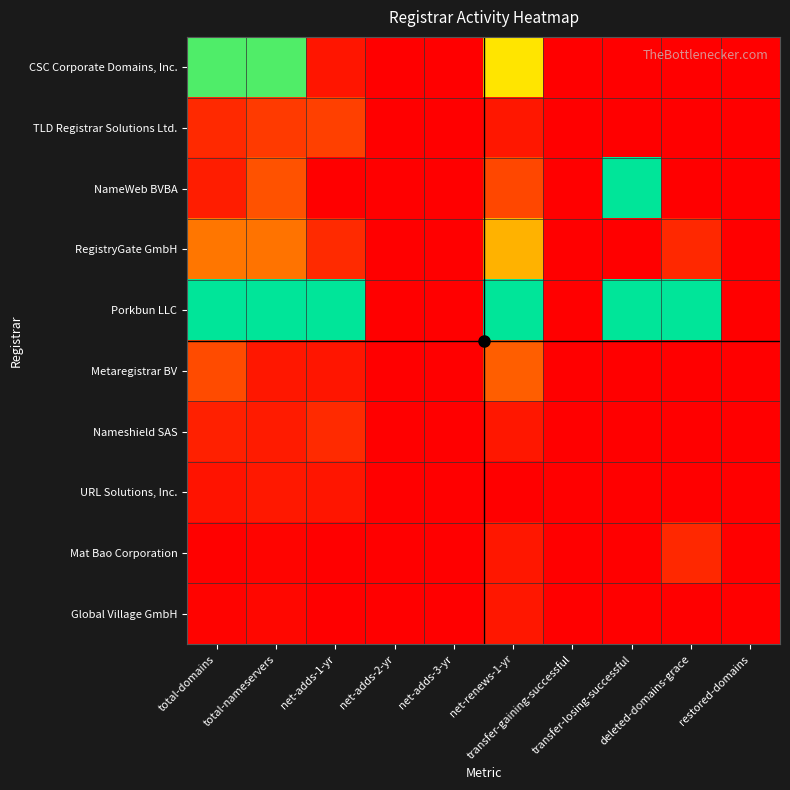

Reading left to right, transcribe all the data shown in this chart.

CSC Corporate Domains, Inc.: total-domains=0.9	total-nameservers=0.9	net-adds-1-yr=0.0	net-adds-2-yr=0.0	net-adds-3-yr=0.0	net-renews-1-yr=0.6	transfer-gaining-successful=0.0	transfer-losing-successful=0.0	deleted-domains-grace=0.0	restored-domains=0.0
TLD Registrar Solutions Ltd.: total-domains=0.1	total-nameservers=0.1	net-adds-1-yr=0.1	net-adds-2-yr=0.0	net-adds-3-yr=0.0	net-renews-1-yr=0.0	transfer-gaining-successful=0.0	transfer-losing-successful=0.0	deleted-domains-grace=0.0	restored-domains=0.0
NameWeb BVBA: total-domains=0.1	total-nameservers=0.2	net-adds-1-yr=0.0	net-adds-2-yr=0.0	net-adds-3-yr=0.0	net-renews-1-yr=0.1	transfer-gaining-successful=0.0	transfer-losing-successful=1.0	deleted-domains-grace=0.0	restored-domains=0.0
RegistryGate GmbH: total-domains=0.2	total-nameservers=0.2	net-adds-1-yr=0.1	net-adds-2-yr=0.0	net-adds-3-yr=0.0	net-renews-1-yr=0.4	transfer-gaining-successful=0.0	transfer-losing-successful=0.0	deleted-domains-grace=0.1	restored-domains=0.0
Porkbun LLC: total-domains=1.0	total-nameservers=1.0	net-adds-1-yr=1.0	net-adds-2-yr=0.0	net-adds-3-yr=0.0	net-renews-1-yr=1.0	transfer-gaining-successful=0.0	transfer-losing-successful=1.0	deleted-domains-grace=1.0	restored-domains=0.0
Metaregistrar BV: total-domains=0.2	total-nameservers=0.0	net-adds-1-yr=0.0	net-adds-2-yr=0.0	net-adds-3-yr=0.0	net-renews-1-yr=0.2	transfer-gaining-successful=0.0	transfer-losing-successful=0.0	deleted-domains-grace=0.0	restored-domains=0.0
Nameshield SAS: total-domains=0.1	total-nameservers=0.1	net-adds-1-yr=0.1	net-adds-2-yr=0.0	net-adds-3-yr=0.0	net-renews-1-yr=0.0	transfer-gaining-successful=0.0	transfer-losing-successful=0.0	deleted-domains-grace=0.0	restored-domains=0.0
URL Solutions, Inc.: total-domains=0.0	total-nameservers=0.1	net-adds-1-yr=0.0	net-adds-2-yr=0.0	net-adds-3-yr=0.0	net-renews-1-yr=0.0	transfer-gaining-successful=0.0	transfer-losing-successful=0.0	deleted-domains-grace=0.0	restored-domains=0.0
Mat Bao Corporation: total-domains=0.0	total-nameservers=0.0	net-adds-1-yr=0.0	net-adds-2-yr=0.0	net-adds-3-yr=0.0	net-renews-1-yr=0.0	transfer-gaining-successful=0.0	transfer-losing-successful=0.0	deleted-domains-grace=0.1	restored-domains=0.0
Global Village GmbH: total-domains=0.0	total-nameservers=0.0	net-adds-1-yr=0.0	net-adds-2-yr=0.0	net-adds-3-yr=0.0	net-renews-1-yr=0.0	transfer-gaining-successful=0.0	transfer-losing-successful=0.0	deleted-domains-grace=0.0	restored-domains=0.0